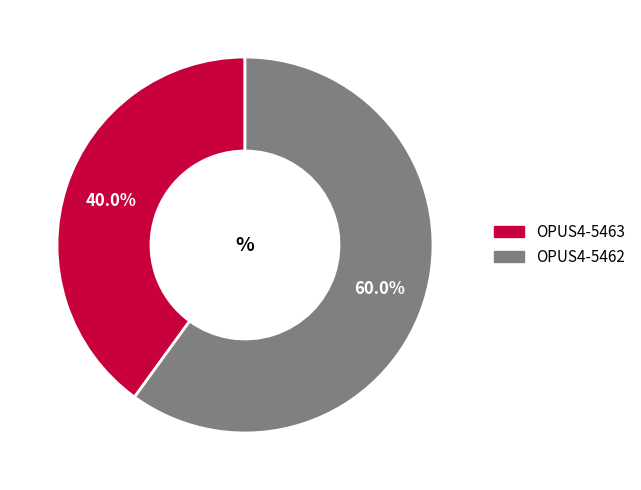

What percentage is the OPUS4-5462 slice, to the nearest percent?

60%